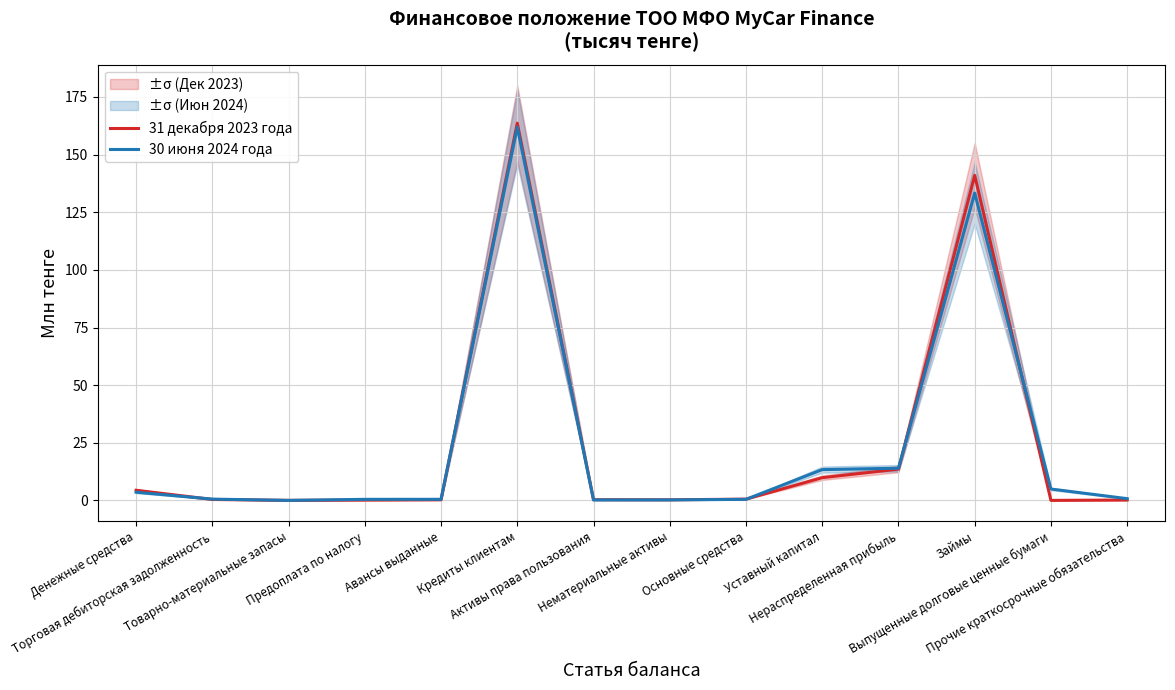

Which series changed the most between Торговая дебиторская задолженность and Займы?

31 декабря 2023 года